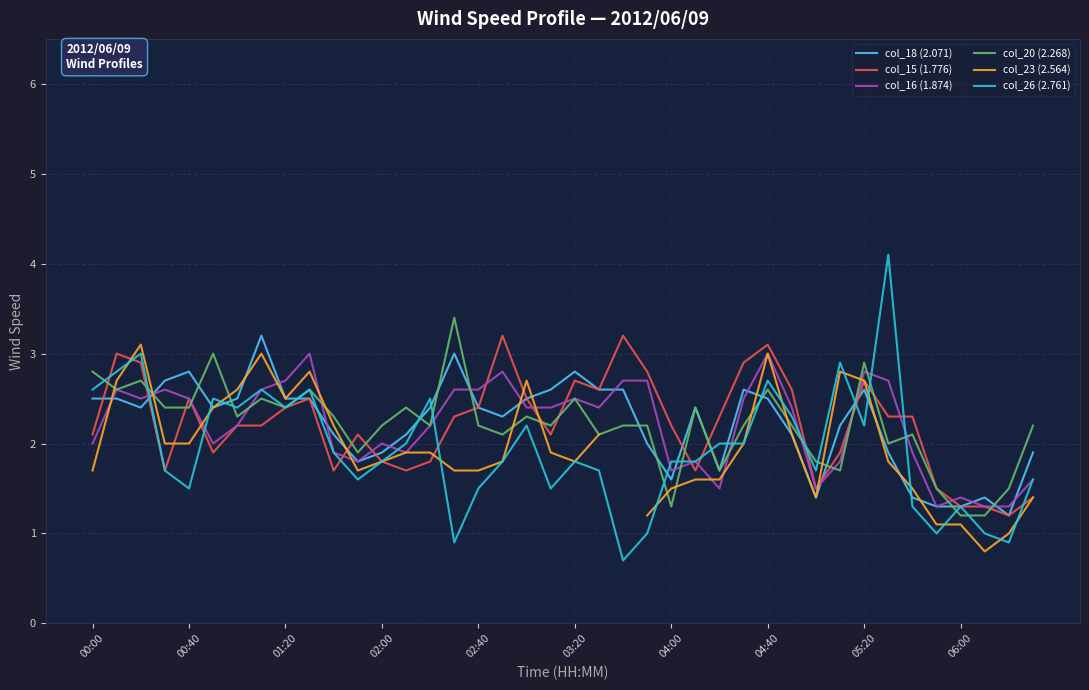

Does the chart display data point markers on the line(s)?

No